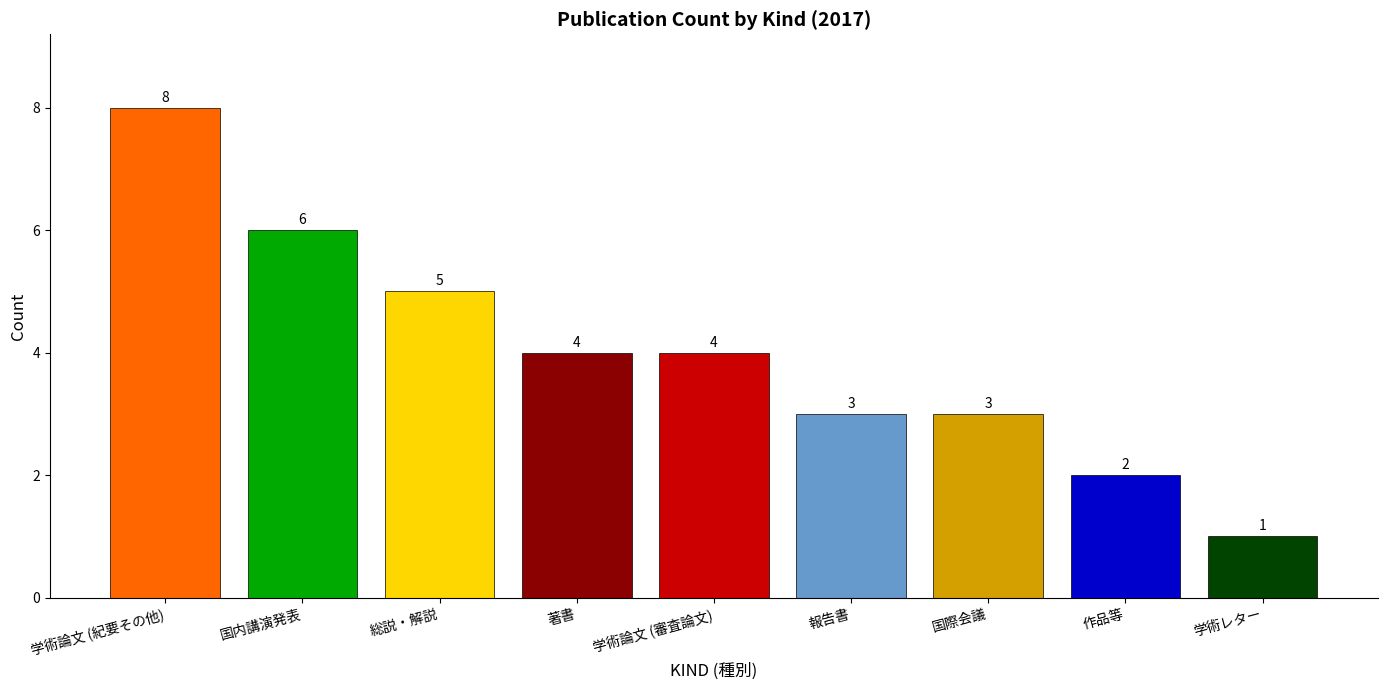

Read the value at 学術論文 (審査論文).

4